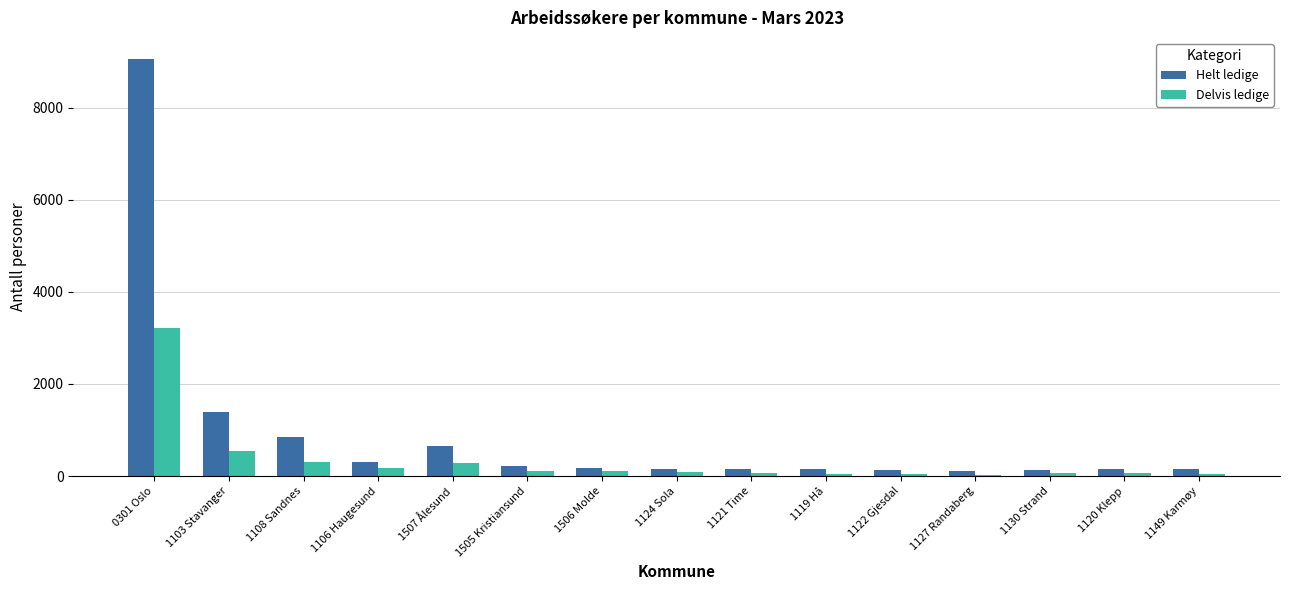

What is the greatest value displayed?

9063